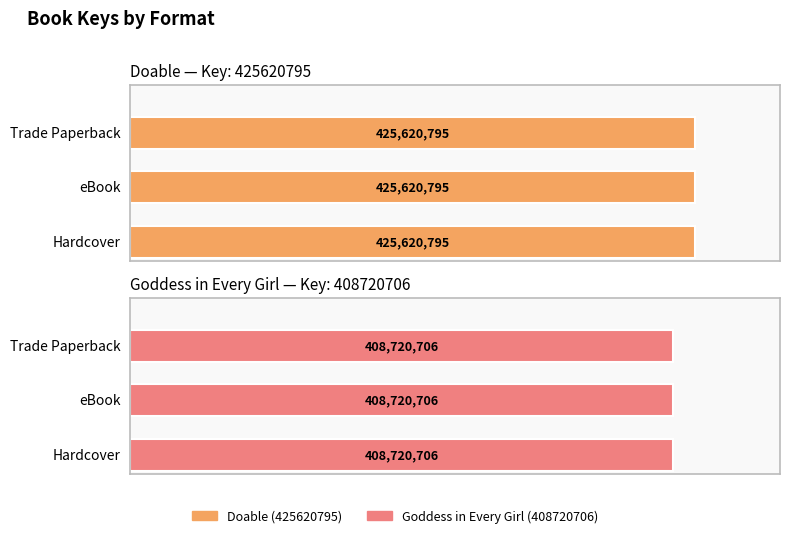

Is the value of Goddess in Every Girl (408720706) at Trade Paperback greater than the value of Doable (425620795) at Hardcover?

No